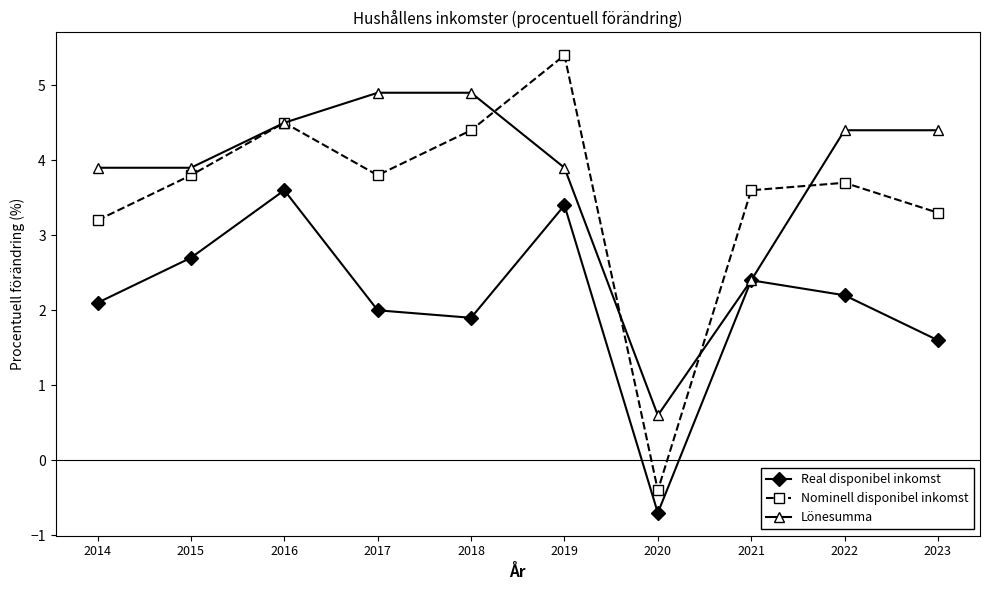

Which series has the widest spread of values?

Nominell disponibel inkomst